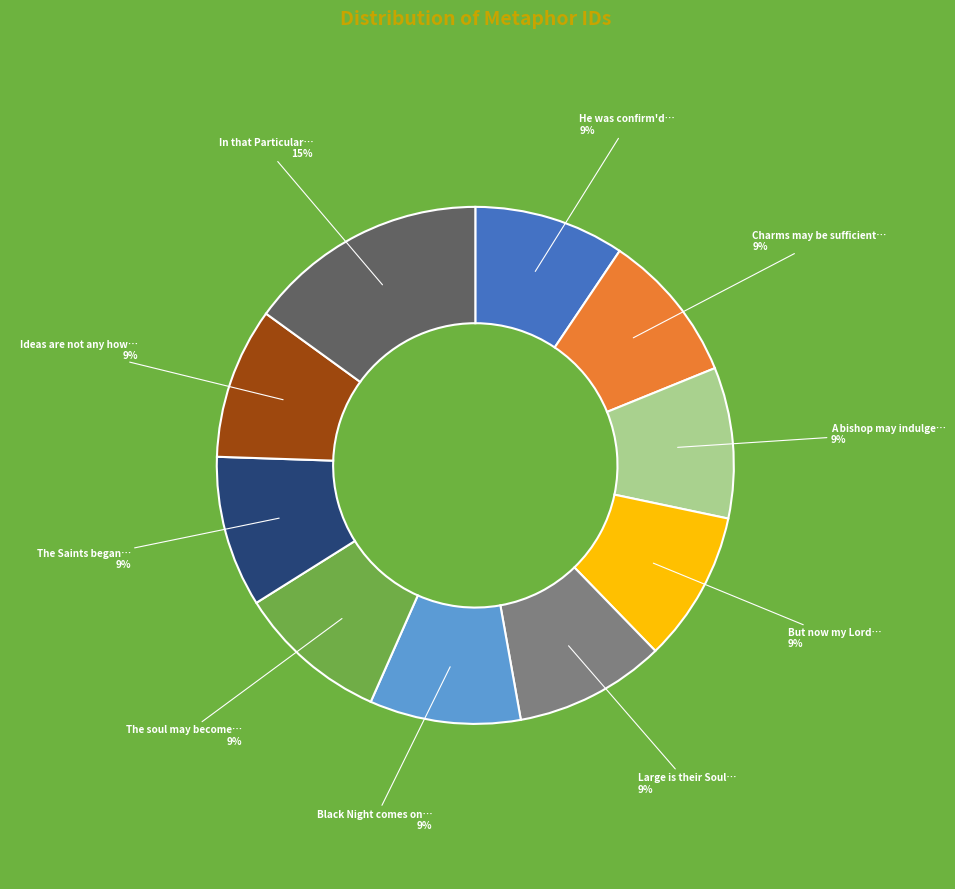

Which category has the biggest portion of the pie?

In that Particular…